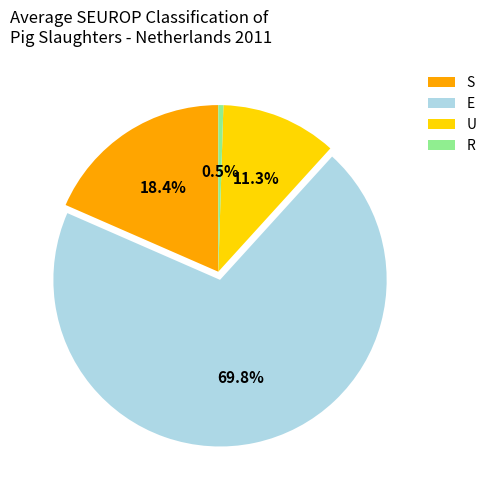

Approximately how many times larger is the value at S compared to U?

1.7